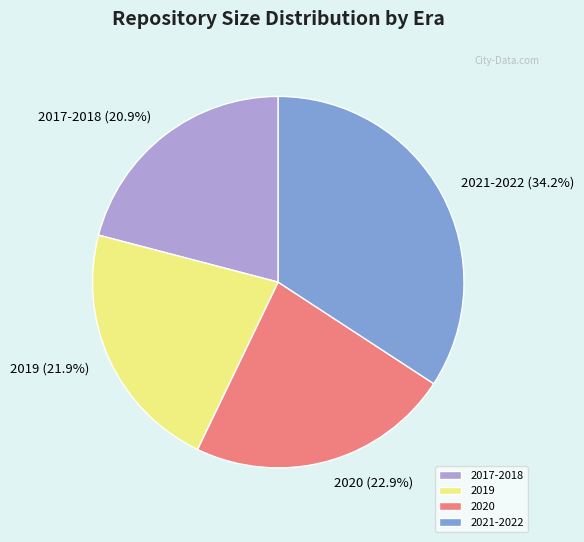

Is it true that 2019 is 22% of the pie?

True